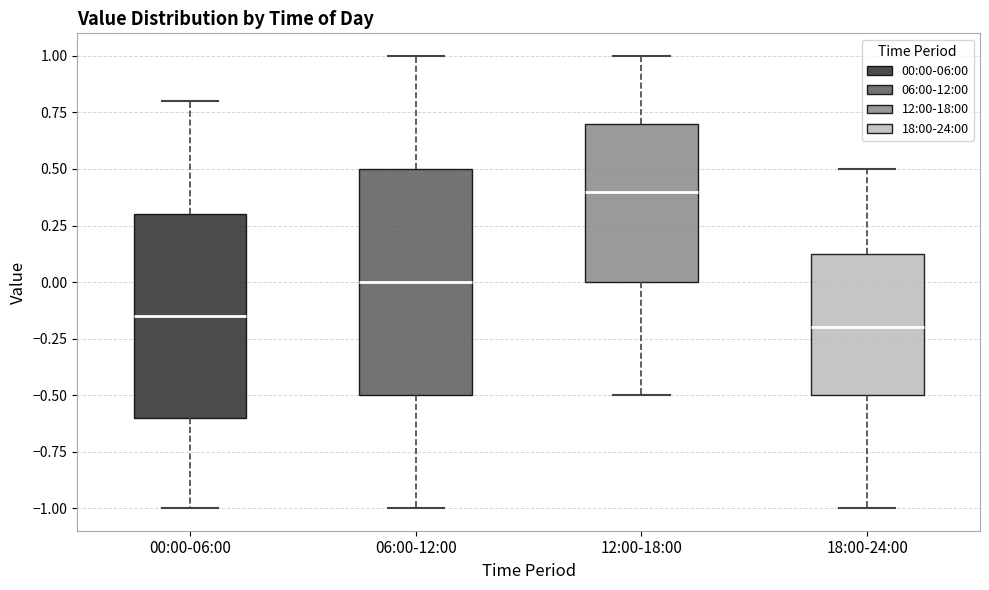

Where is the lower edge of the box for 06:00-12:00 on the y-axis? The values are not printed on the chart, so give them approximately, as read against the axis.

-0.50